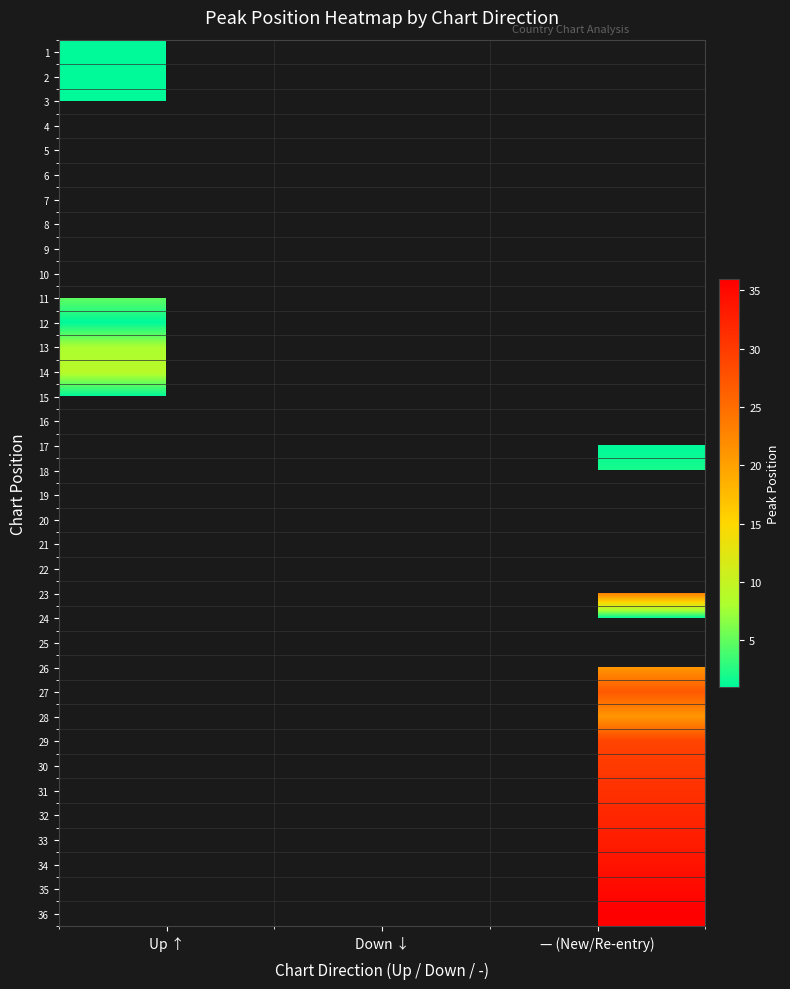

At how many categories does at least one series exceed 14?

1